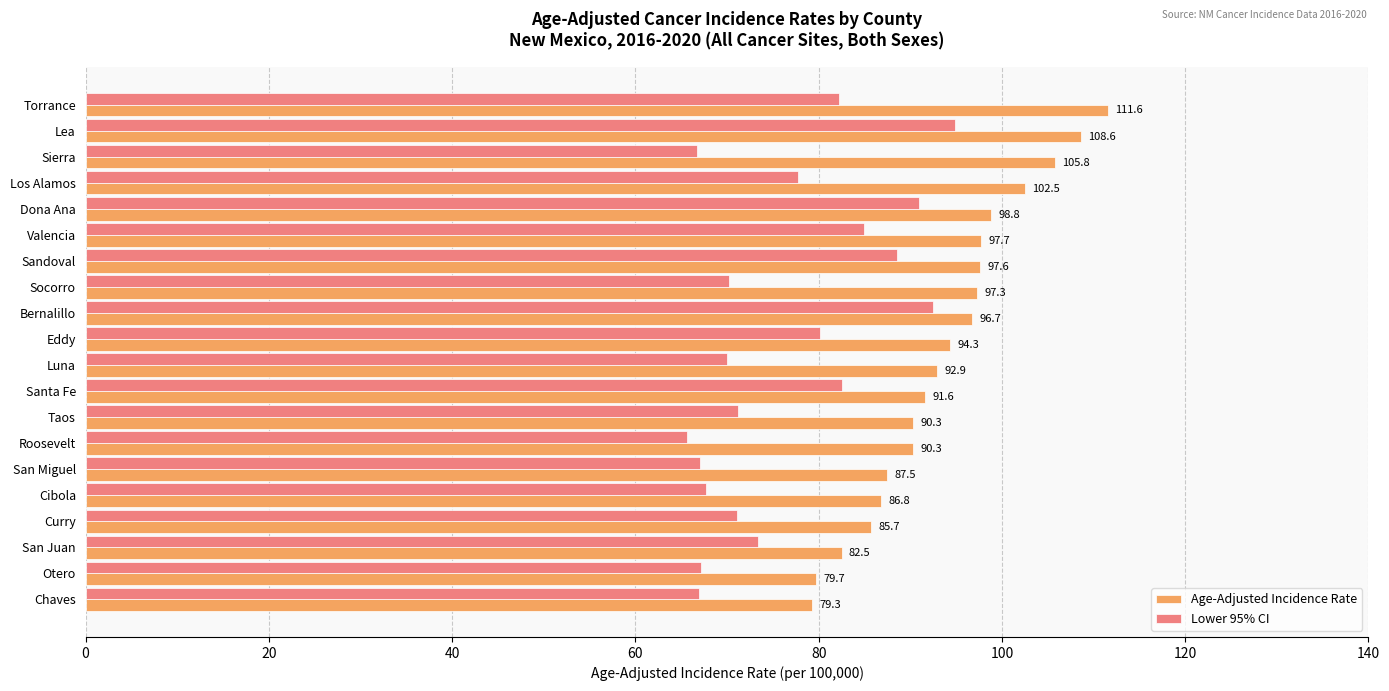

What are all the series names shown in the legend?

Age-Adjusted Incidence Rate, Lower 95% CI